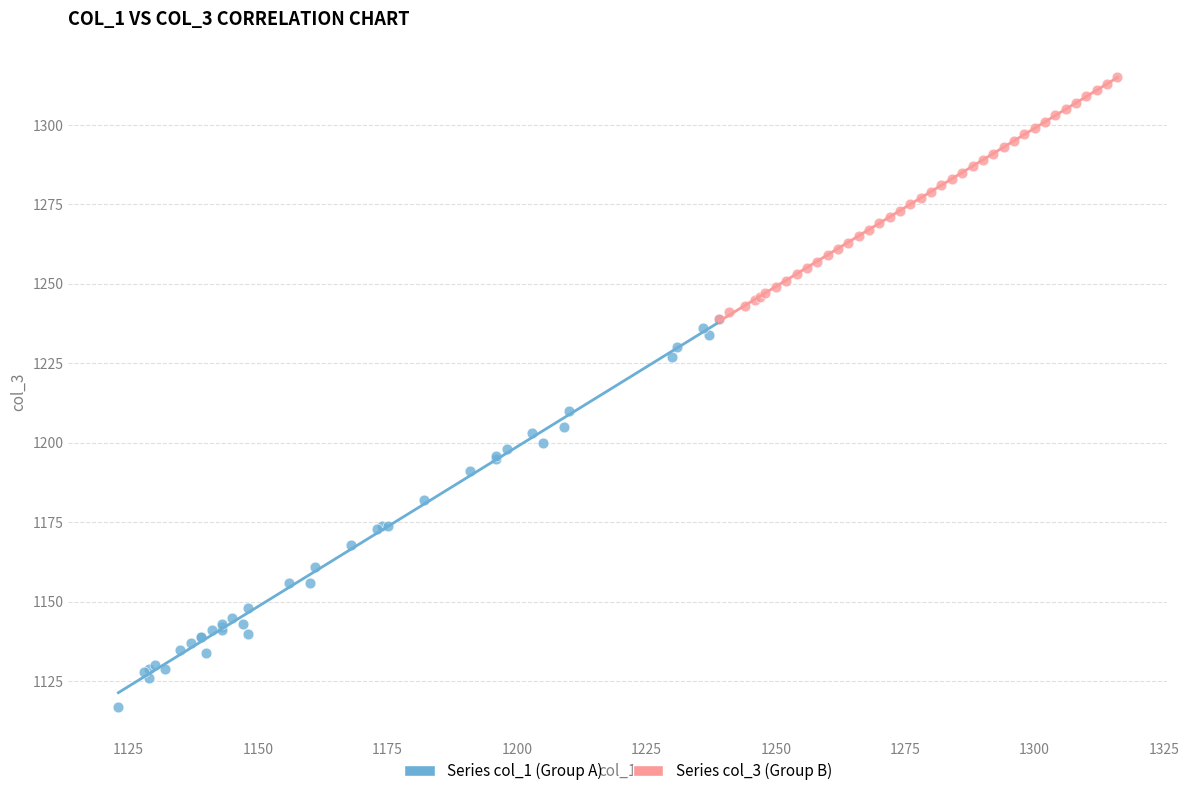

Which series has the widest spread of Y values?

Series col_1 (Group A)